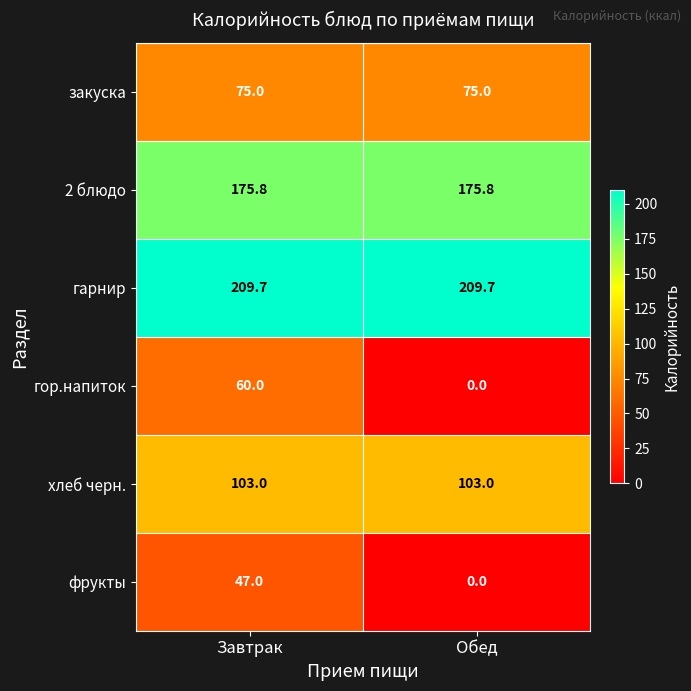

What is the greatest value displayed?

209.7